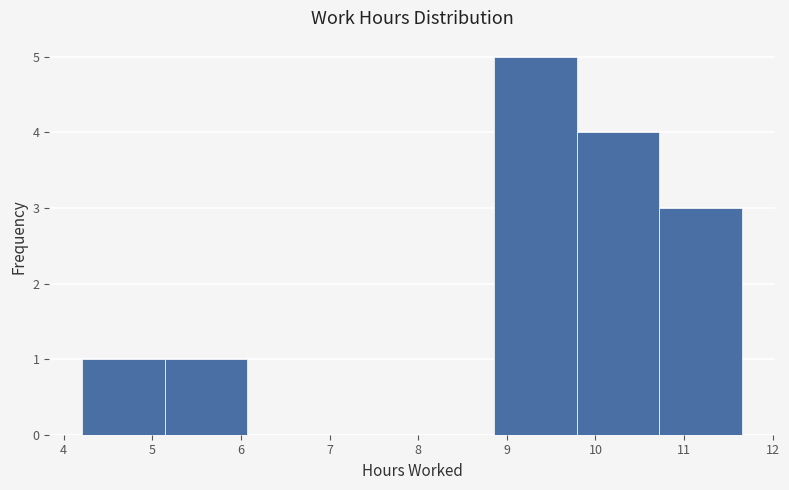

Reading left to right, list every bar in this chart as the range it spans on the x-axis followed by its height. Neither the bar edges nor the heights are printed on the chart, so give them approximately, as read against the axes.

4.21 to 5.14: 1
5.14 to 6.07: 1
6.07 to 7.00: 0
7.00 to 7.93: 0
7.93 to 8.86: 0
8.86 to 9.79: 5
9.79 to 10.72: 4
10.72 to 11.65: 3